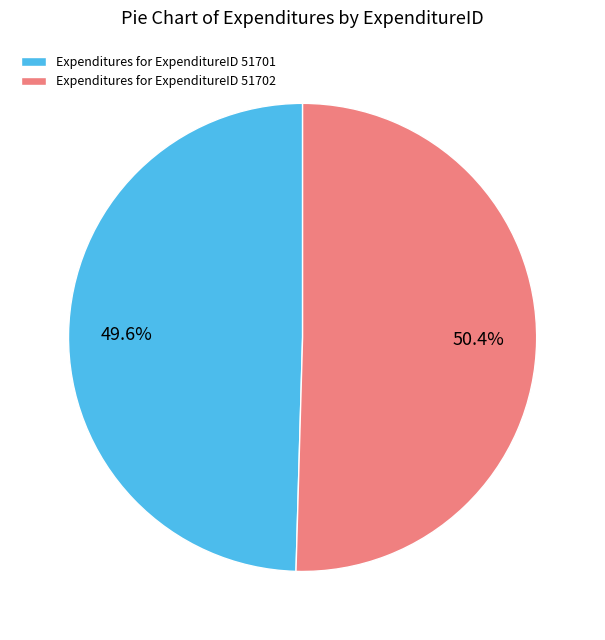

Which slice is the smallest?

Expenditures for ExpenditureID 51701